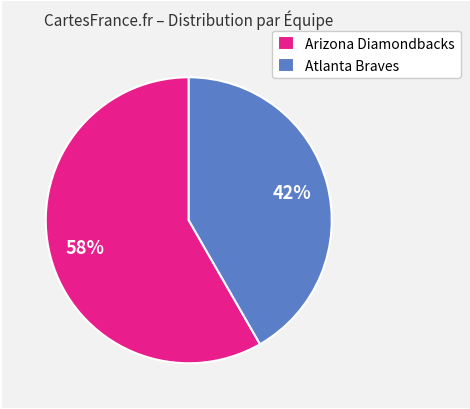

Is it true that Arizona Diamondbacks is 1% of the pie?

False